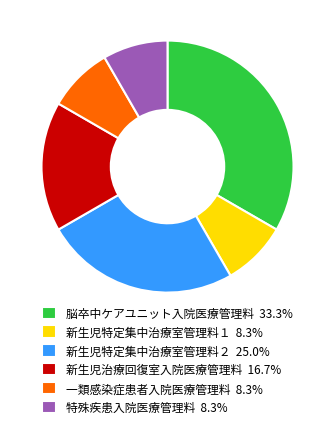

Is it true that 脳卒中ケアユニット入院医療管理料 is 33% of the pie?

True